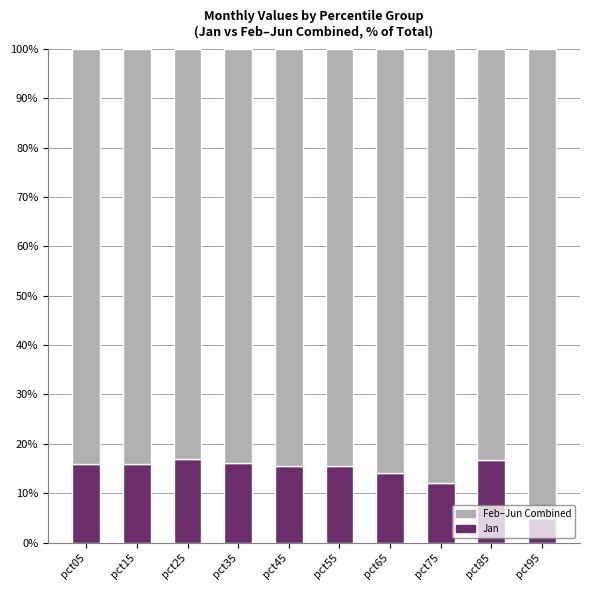

What is the difference between the second highest and minimum values in the Jan series?

11.8